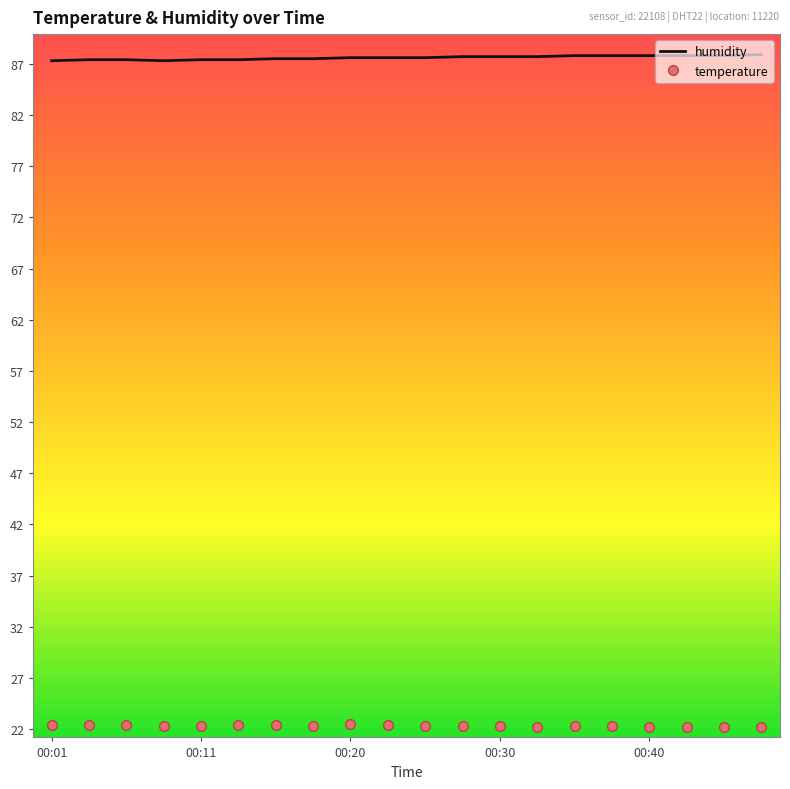

What is the maximum value shown in the chart?

87.9